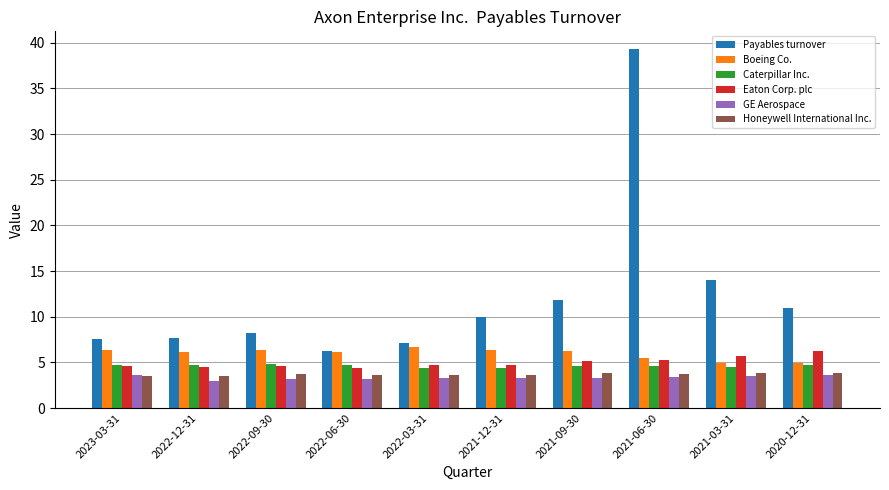

Which category has the highest value in the Payables turnover series?

2021-06-30